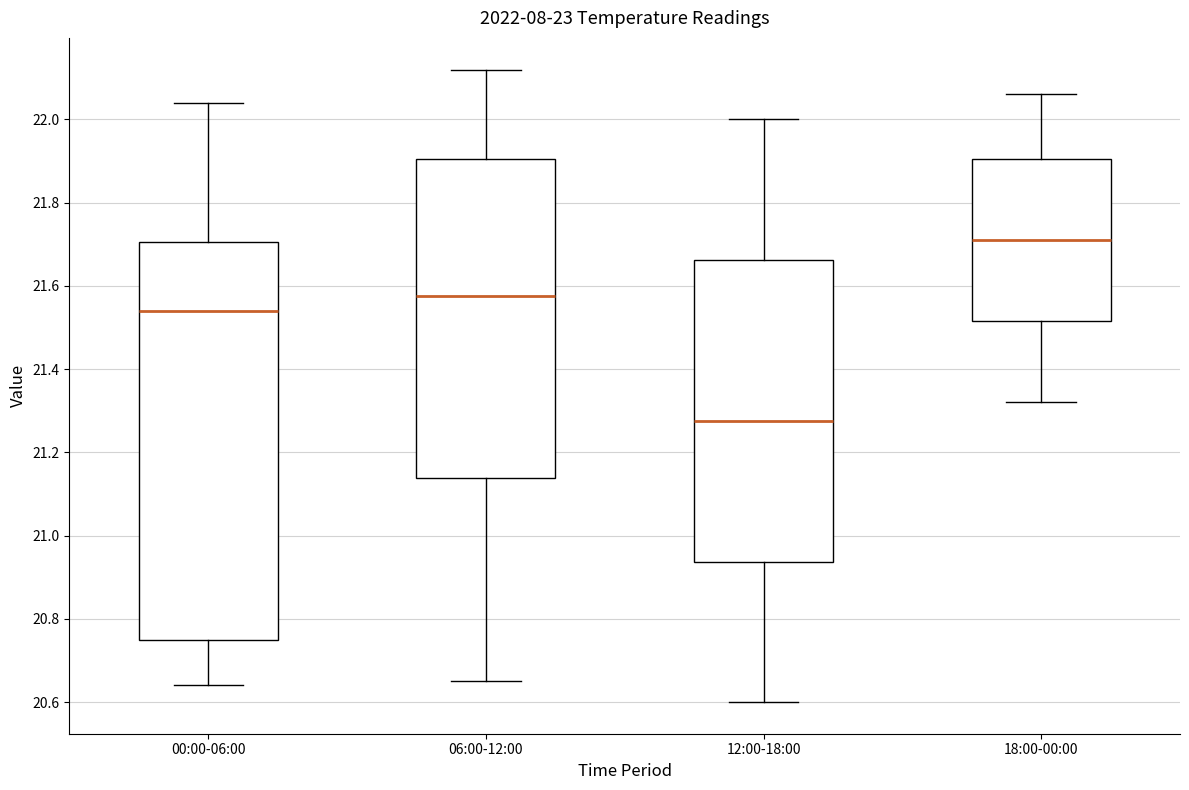

Comparing the boxes themselves (not the whiskers), which one is the tallest?

00:00-06:00